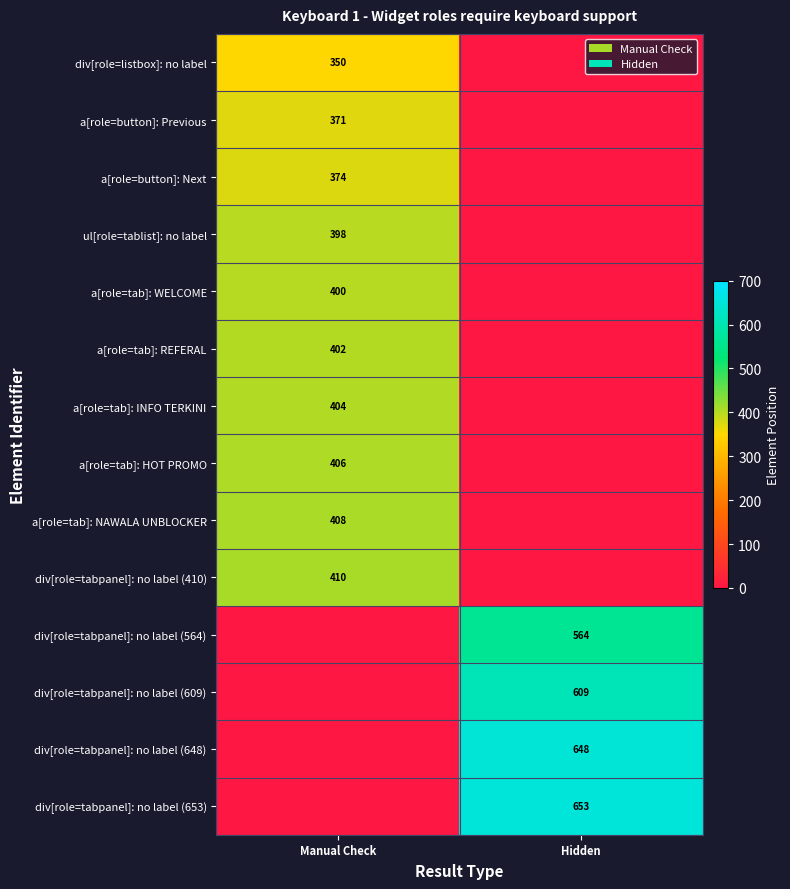

Is it true that div[role=listbox]: no label equals 584 at Manual Check?

False